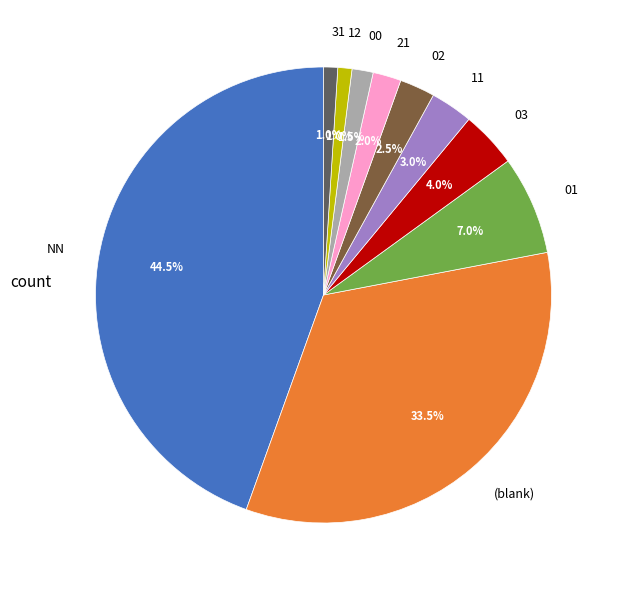

How much of the chart is everything except 21?

98.0%